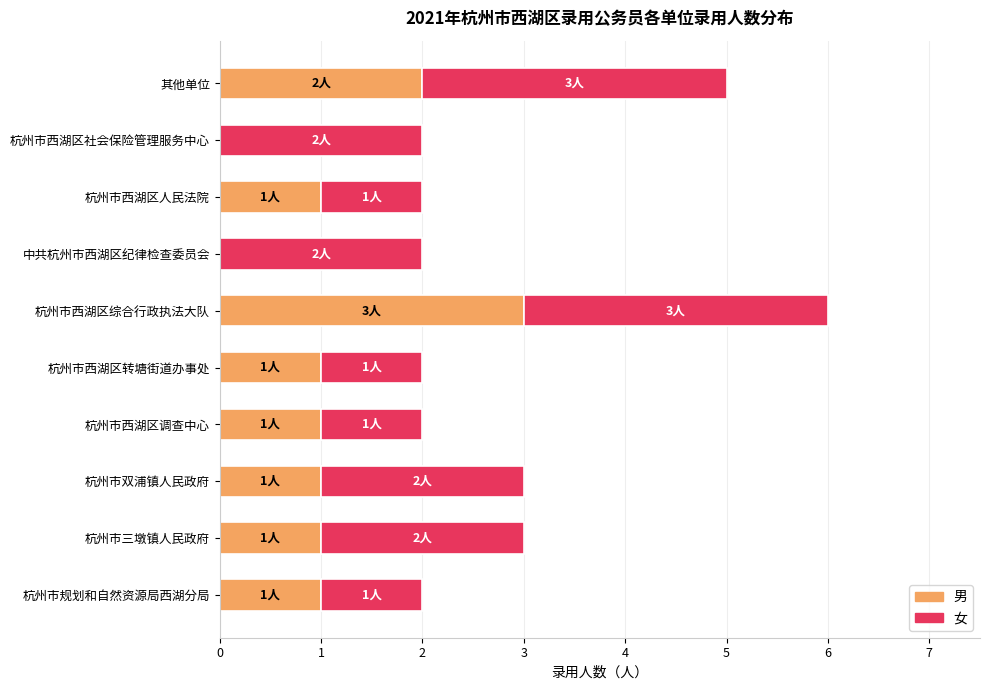

At which category is the sum across all series the highest?

杭州市西湖区综合行政执法大队